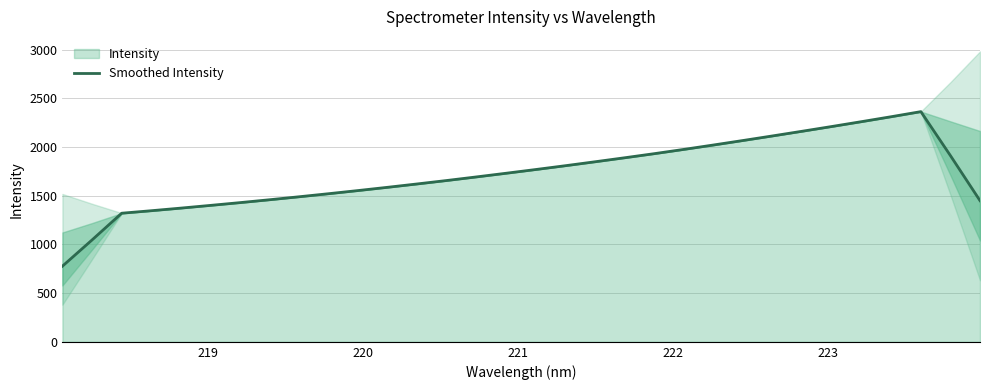

What is the lowest value of the Smoothed Intensity series?

777.2